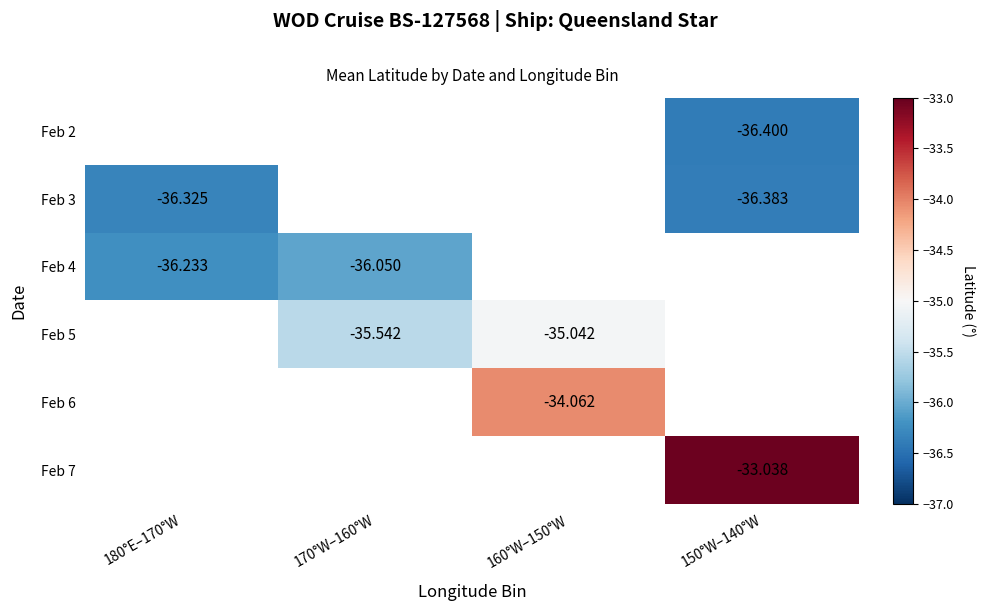

How many negative values does the Feb 3 series have?

2